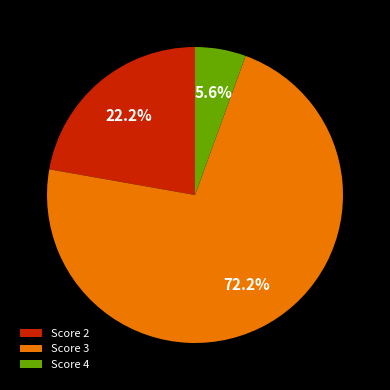

How many slices are in this pie chart?

3